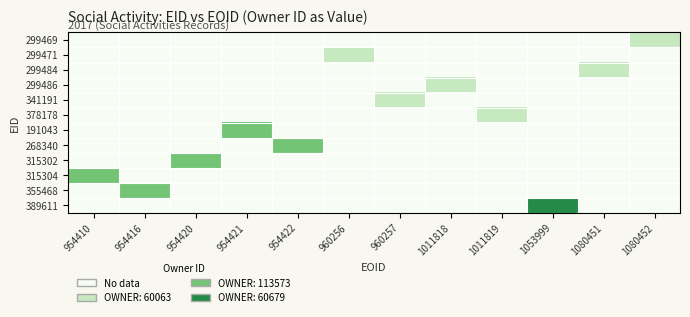

Reading left to right, extract all data points from this chart.

299469: 954410=0	954416=0	954420=0	954421=0	954422=0	960256=0	960257=0	1011818=0	1011819=0	1053999=0	1080451=0	1080452=1
299471: 954410=0	954416=0	954420=0	954421=0	954422=0	960256=1	960257=0	1011818=0	1011819=0	1053999=0	1080451=0	1080452=0
299484: 954410=0	954416=0	954420=0	954421=0	954422=0	960256=0	960257=0	1011818=0	1011819=0	1053999=0	1080451=1	1080452=0
299486: 954410=0	954416=0	954420=0	954421=0	954422=0	960256=0	960257=0	1011818=1	1011819=0	1053999=0	1080451=0	1080452=0
341191: 954410=0	954416=0	954420=0	954421=0	954422=0	960256=0	960257=1	1011818=0	1011819=0	1053999=0	1080451=0	1080452=0
378178: 954410=0	954416=0	954420=0	954421=0	954422=0	960256=0	960257=0	1011818=0	1011819=1	1053999=0	1080451=0	1080452=0
191043: 954410=0	954416=0	954420=0	954421=2	954422=0	960256=0	960257=0	1011818=0	1011819=0	1053999=0	1080451=0	1080452=0
268340: 954410=0	954416=0	954420=0	954421=0	954422=2	960256=0	960257=0	1011818=0	1011819=0	1053999=0	1080451=0	1080452=0
315302: 954410=0	954416=0	954420=2	954421=0	954422=0	960256=0	960257=0	1011818=0	1011819=0	1053999=0	1080451=0	1080452=0
315304: 954410=2	954416=0	954420=0	954421=0	954422=0	960256=0	960257=0	1011818=0	1011819=0	1053999=0	1080451=0	1080452=0
355468: 954410=0	954416=2	954420=0	954421=0	954422=0	960256=0	960257=0	1011818=0	1011819=0	1053999=0	1080451=0	1080452=0
389611: 954410=0	954416=0	954420=0	954421=0	954422=0	960256=0	960257=0	1011818=0	1011819=0	1053999=3	1080451=0	1080452=0